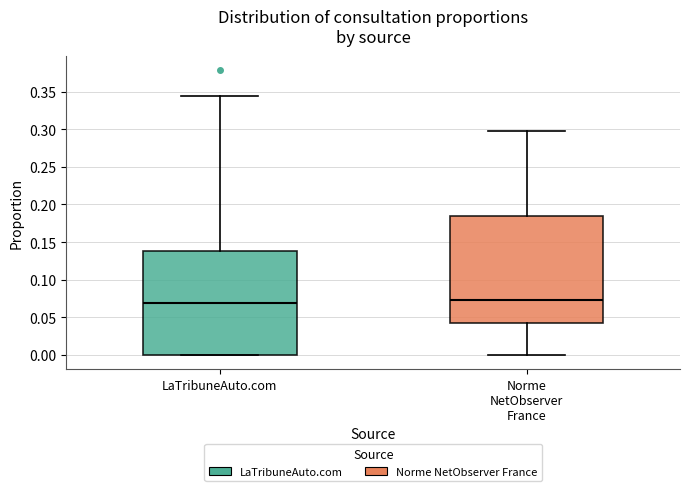

Where does the upper whisker of the box for LaTribuneAuto.com end on the y-axis? The values are not printed on the chart, so give them approximately, as read against the axis.

0.345